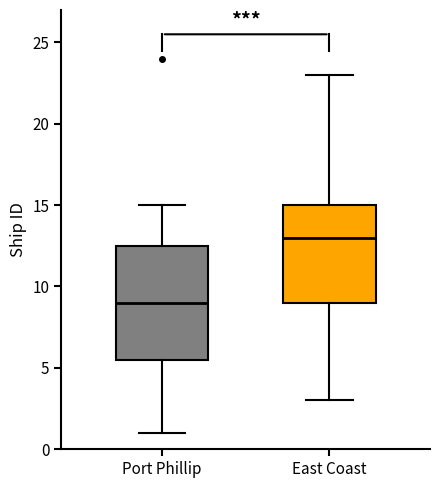

Reading left to right, read every box against the y-axis: the position of its median line, the range the box covers, and the ends of its whiskers. The values are not printed on the chart, so give them approximately, as read against the axis.

Port Phillip: median 9.0, box 5.5 to 12.5, whiskers 1.0 to 15.0
East Coast: median 13.0, box 9.0 to 15.0, whiskers 3.0 to 23.0